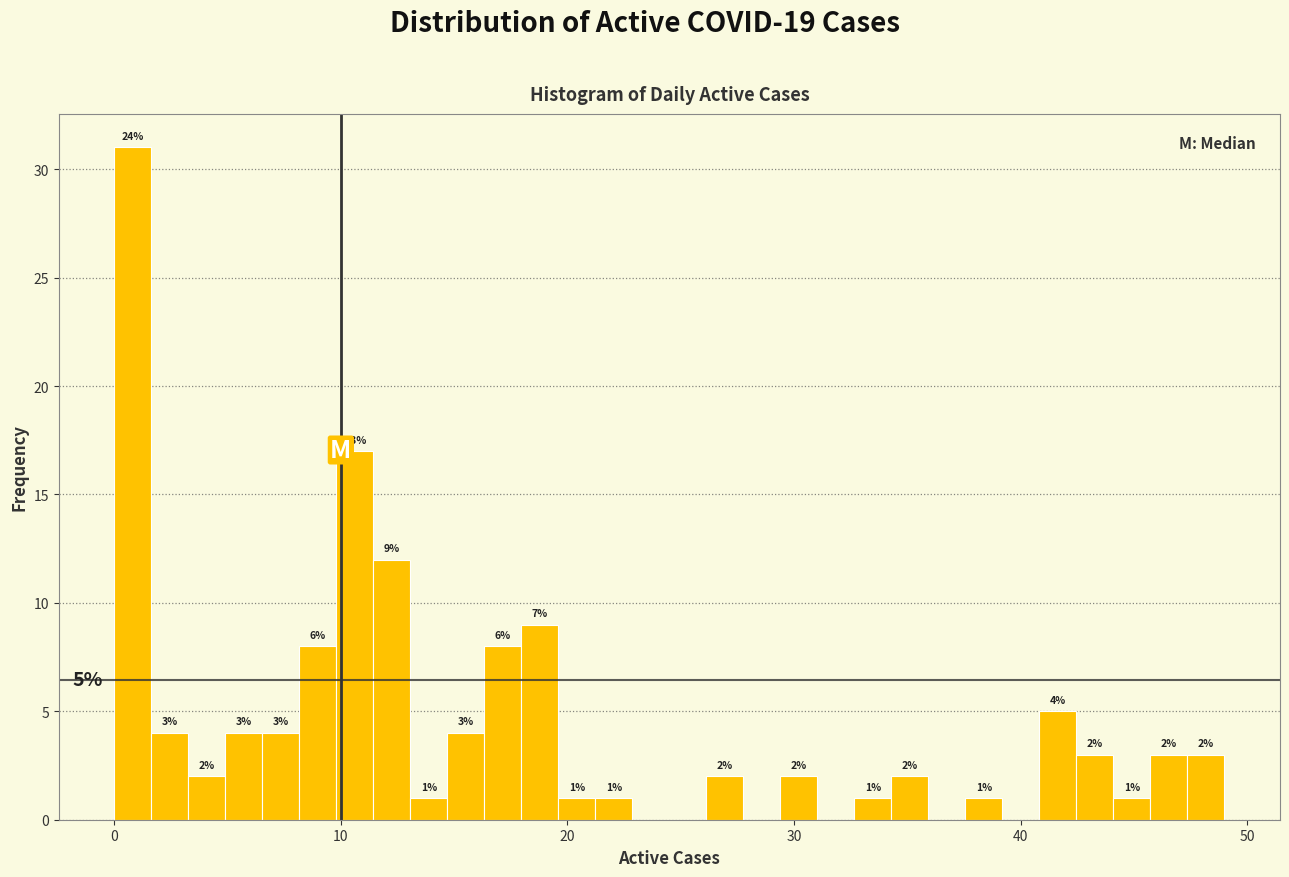

Read against the x-axis, roughly where is the centre of the tallest bar?

1